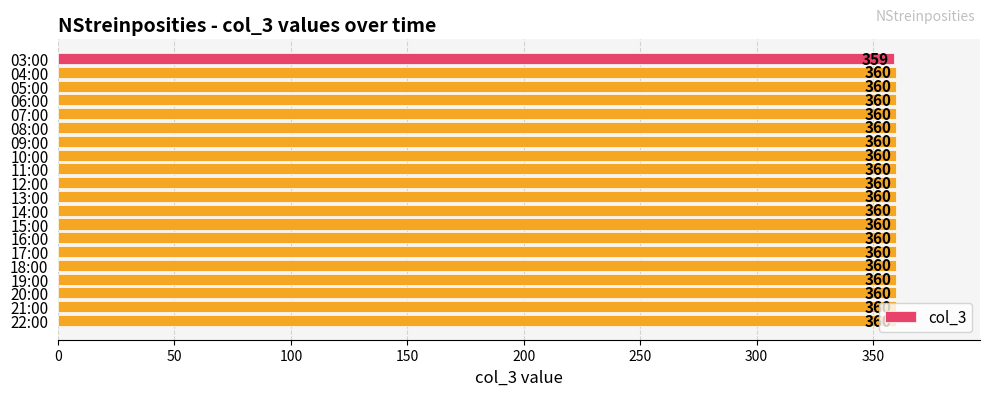

Which label corresponds to the smallest value in the chart?

03:00